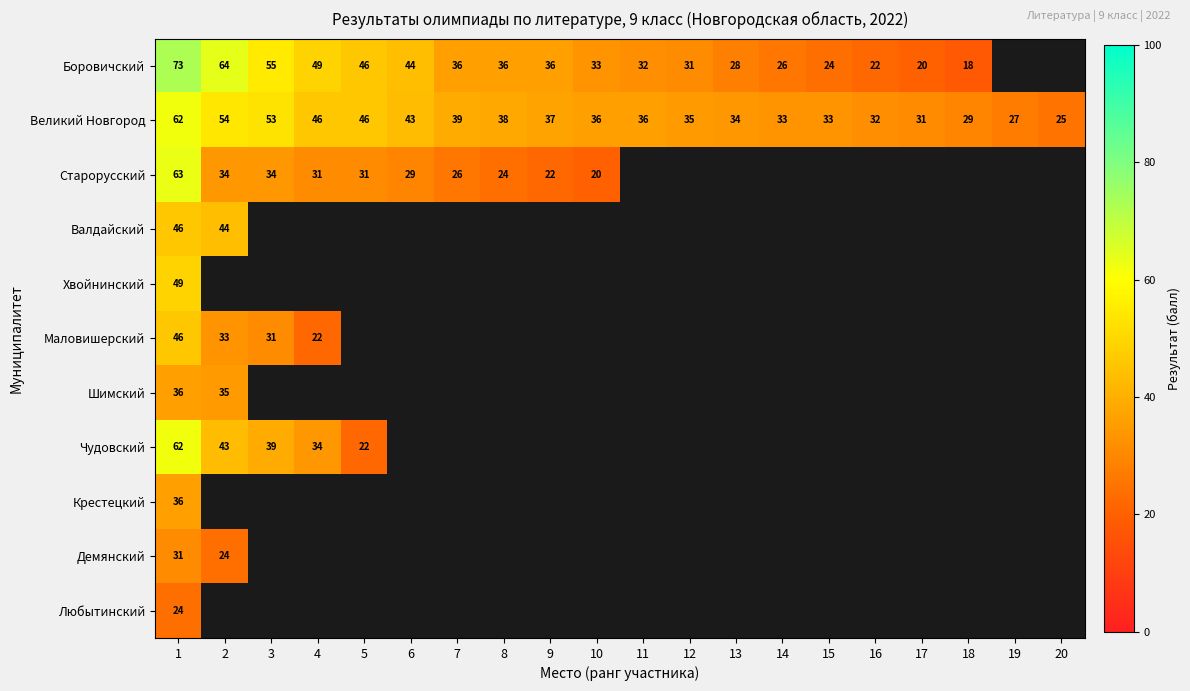

The Хвойнинский series shows 32 at 1. True or false?

False